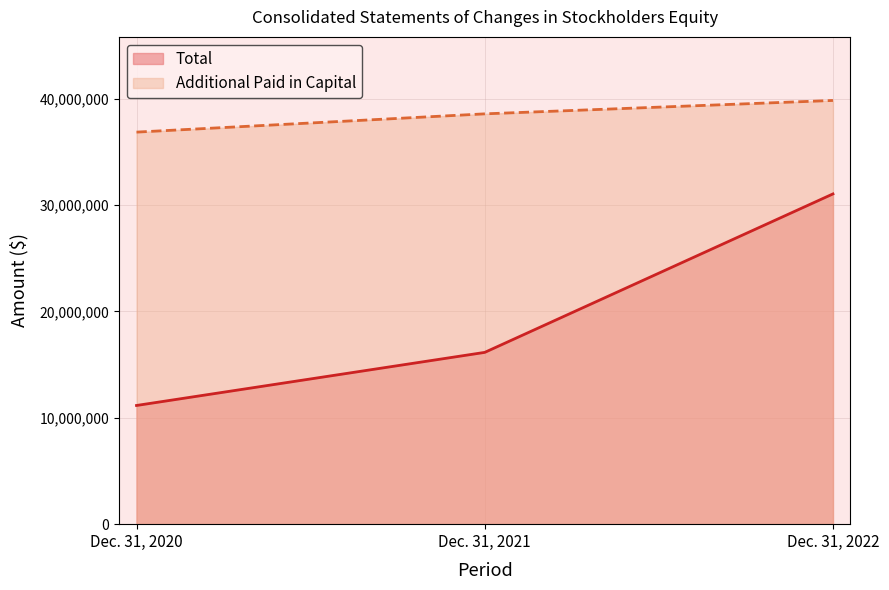

Is the value of Additional Paid in Capital at Dec. 31, 2021 greater than the value of Total at Dec. 31, 2021?

Yes